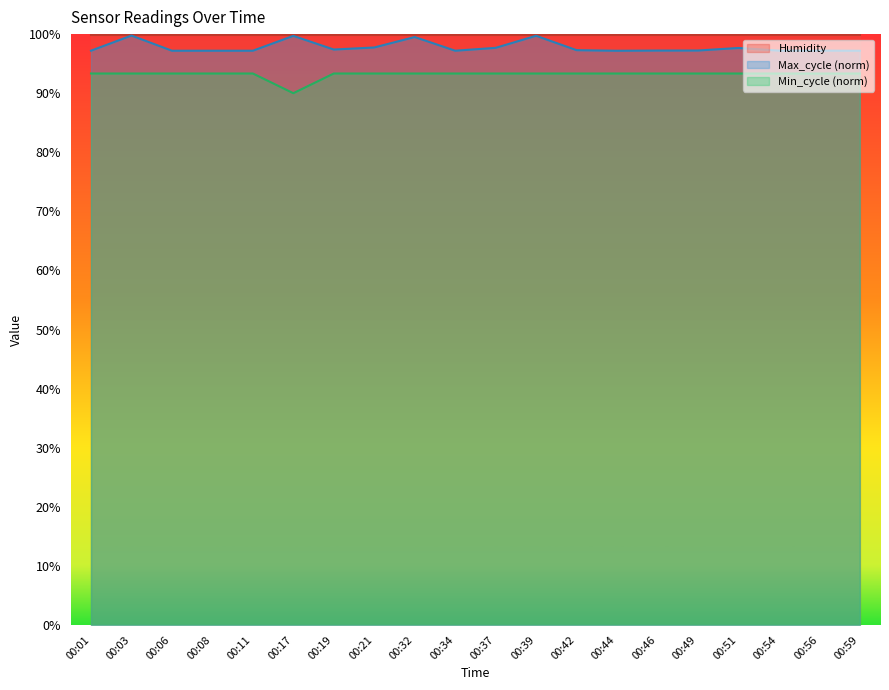

True or false: Min_cycle and Max_cycle cross at least once.

False